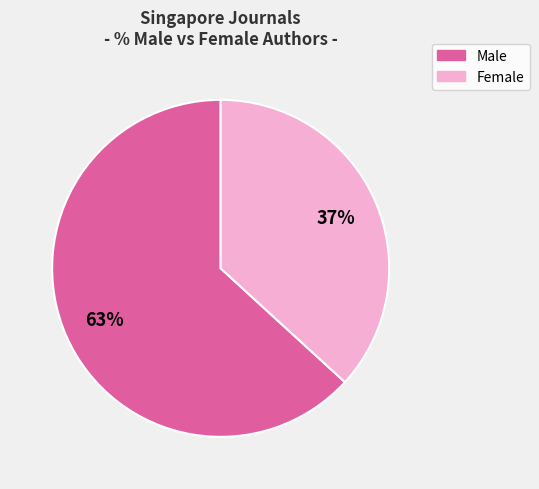

Count the number of slices in the pie.

2